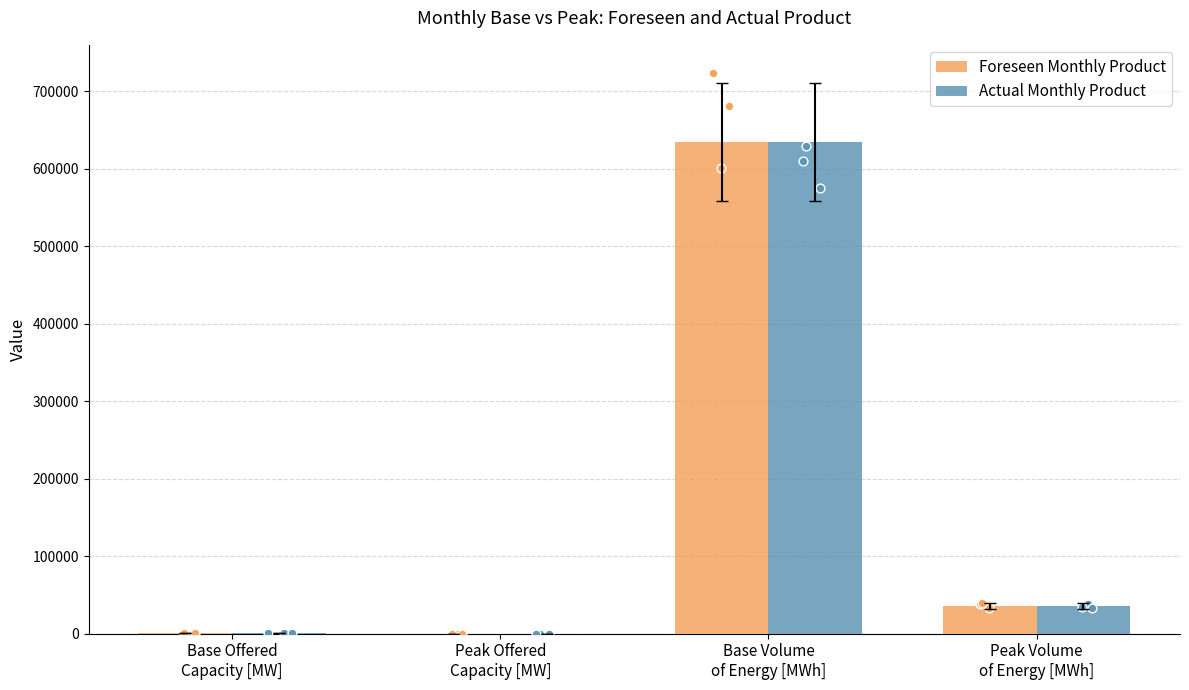

Which series has the widest spread of Y values?

Foreseen Monthly Product